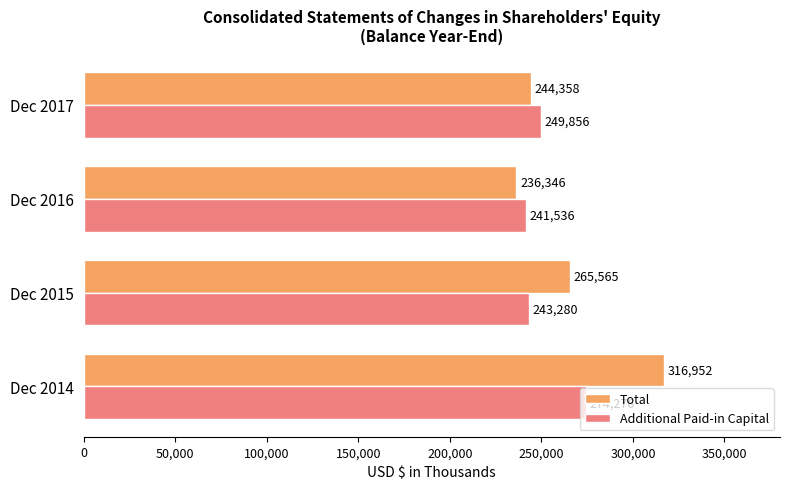

What is the sum of all Additional Paid-in Capital values?

1008948